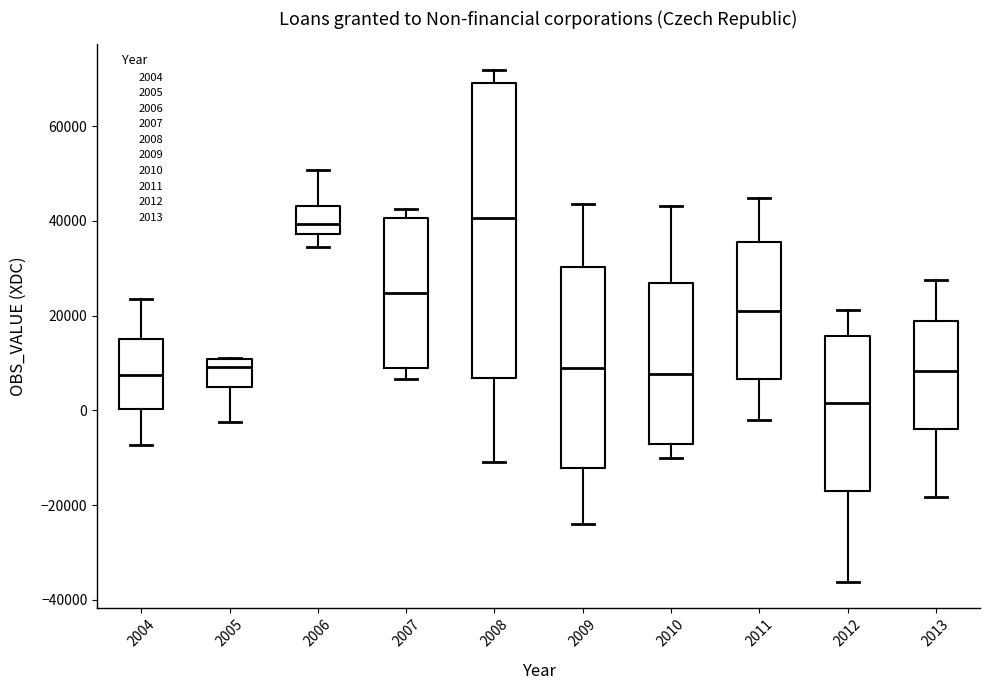

Comparing the boxes themselves (not the whiskers), which one is the tallest?

2008